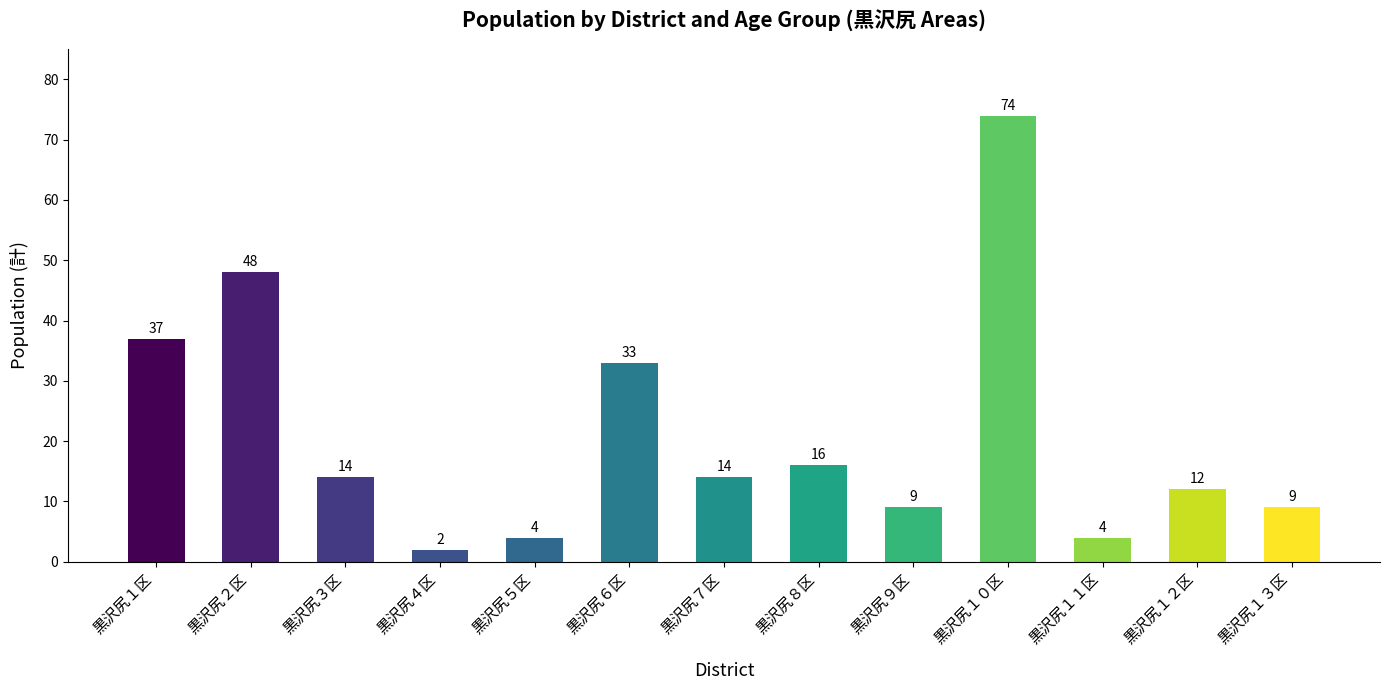

How many bars are there in total?

13